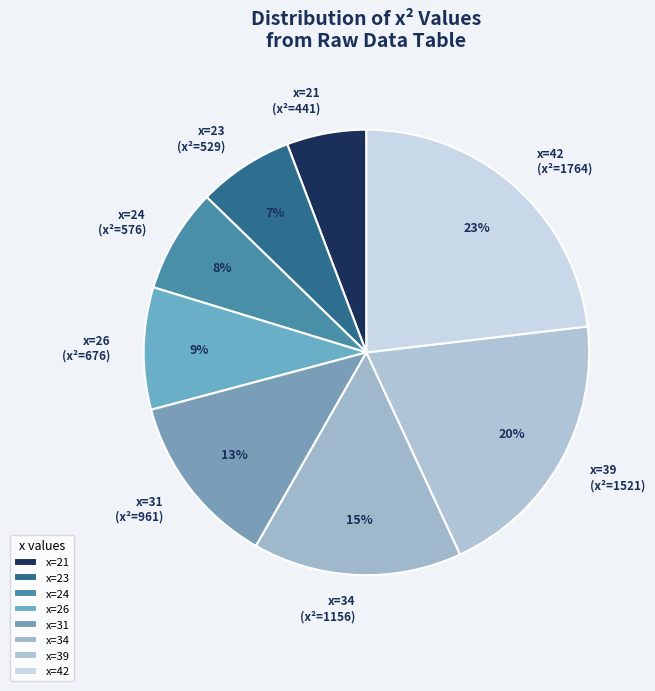

Do x=23 (x²=529) and x=24 (x²=576) together represent more than half of the pie?

No